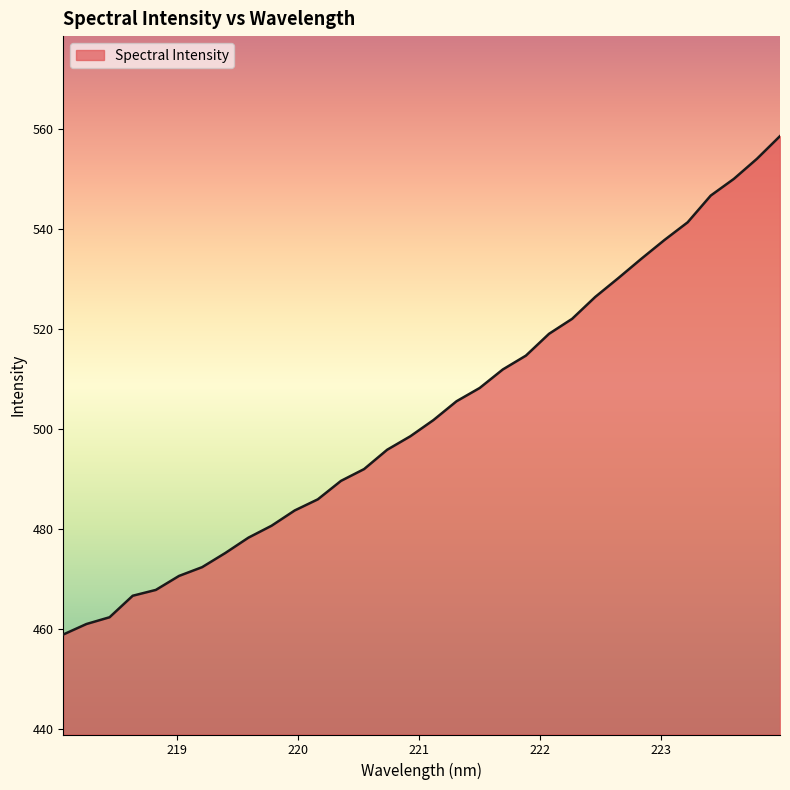

Reading left to right, list all the values displayed in this chart.

459.0	461.1	462.4	466.7	467.9	470.7	472.4	475.3	478.3	480.7	483.8	486.0	489.7	492.0	495.9	498.6	501.8	505.6	508.3	512.0	514.7	519.1	522.1	526.5	530.2	534.1	537.9	541.4	546.7	550.1	554.1	558.6